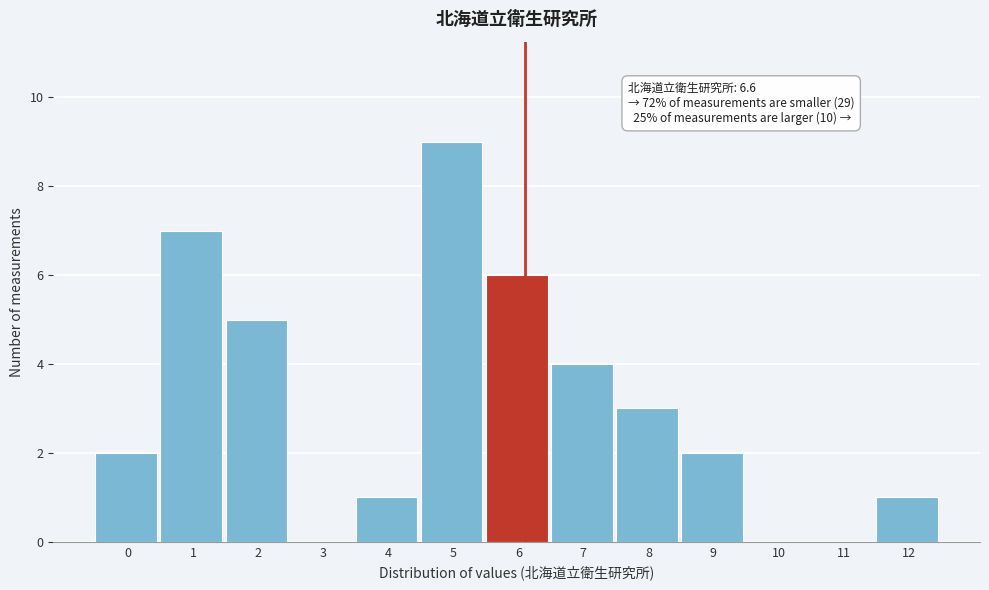

Reading left to right, list all the values displayed in this chart.

0=2	1=7	2=5	3=0	4=1	5=9	6=6	7=4	8=3	9=2	10=0	11=0	12=1